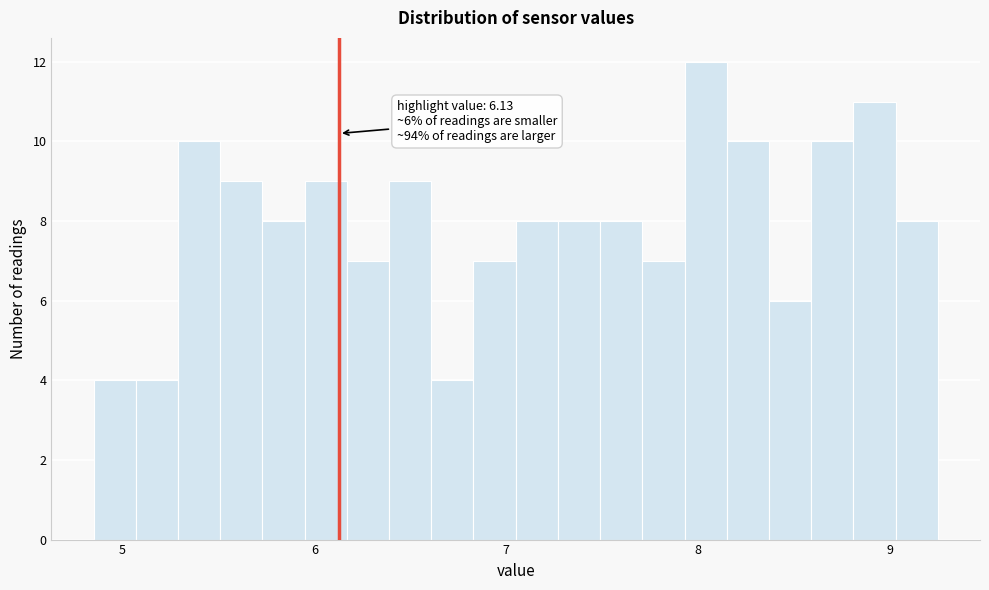

Read against the x-axis, roughly where is the centre of the tallest bar?

8.0